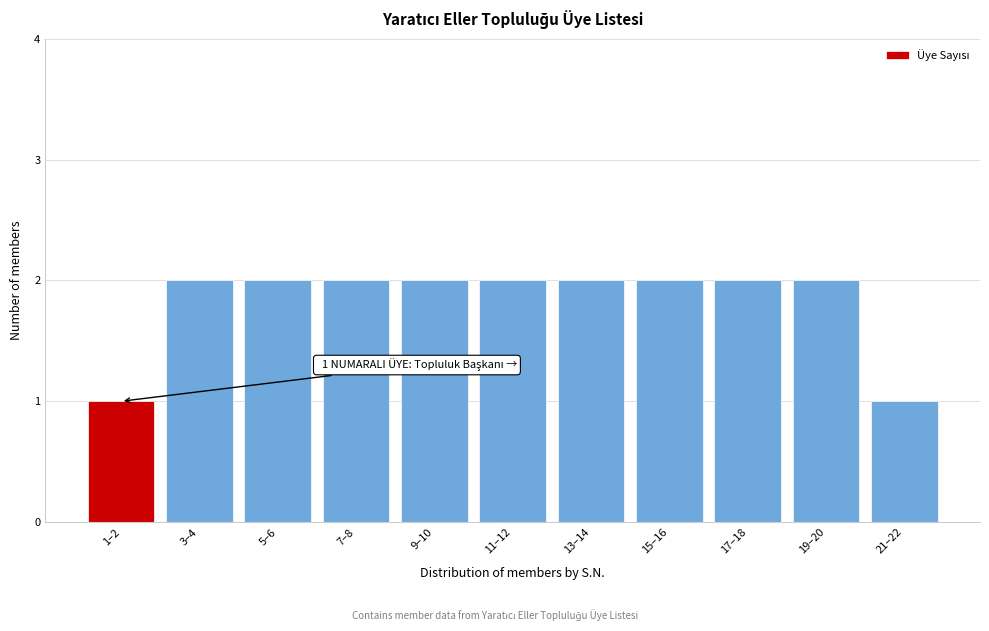

Reading right to left, transcribe all the data shown in this chart.

1	2	2	2	2	2	2	2	2	2	1